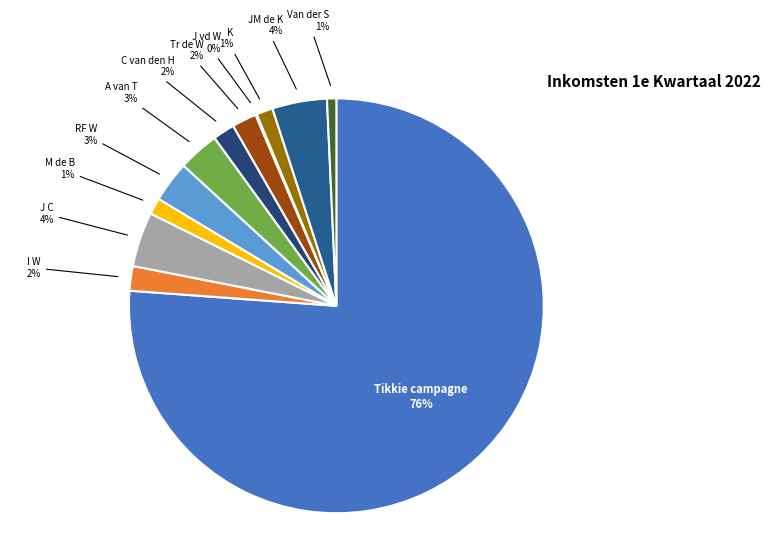

What is the largest slice in the pie chart?

Tikkie campagne